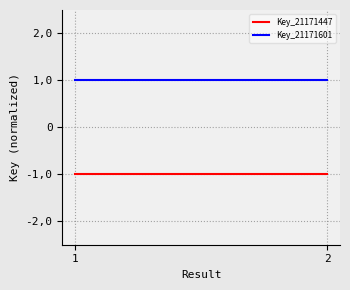

List the series in order of their overall mean, highest first.

Key_21171601, Key_21171447